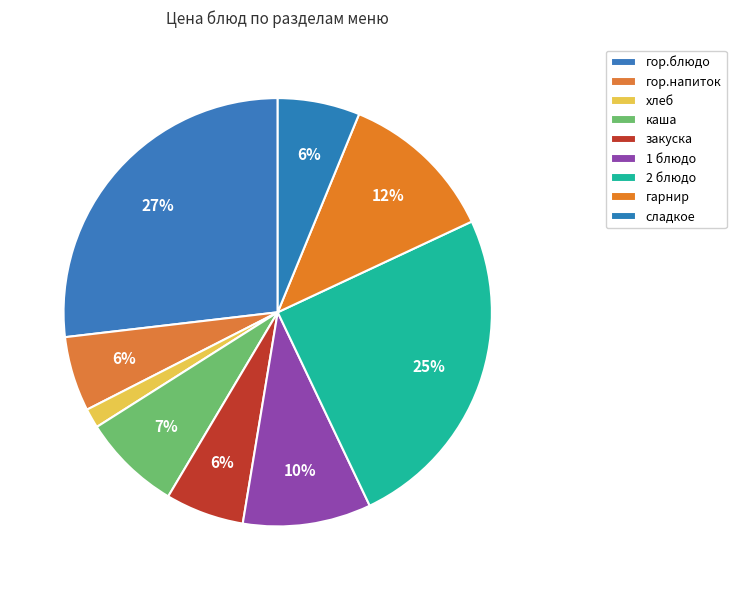

Is it true that каша is 7% of the pie?

True